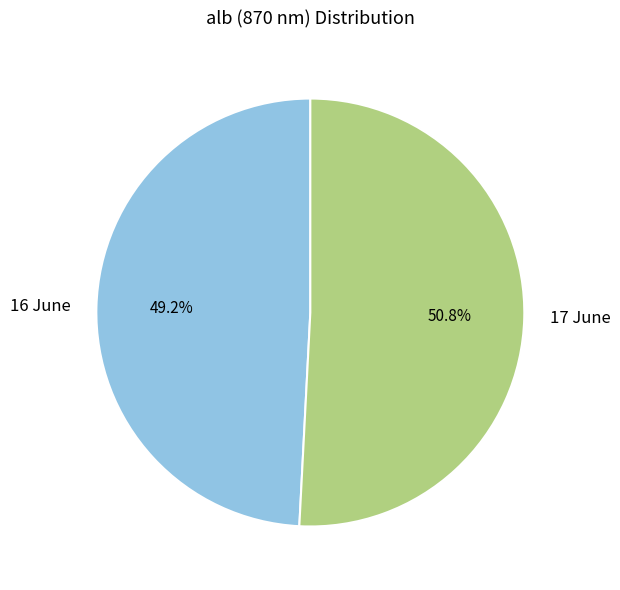

How many slices are in this pie chart?

2